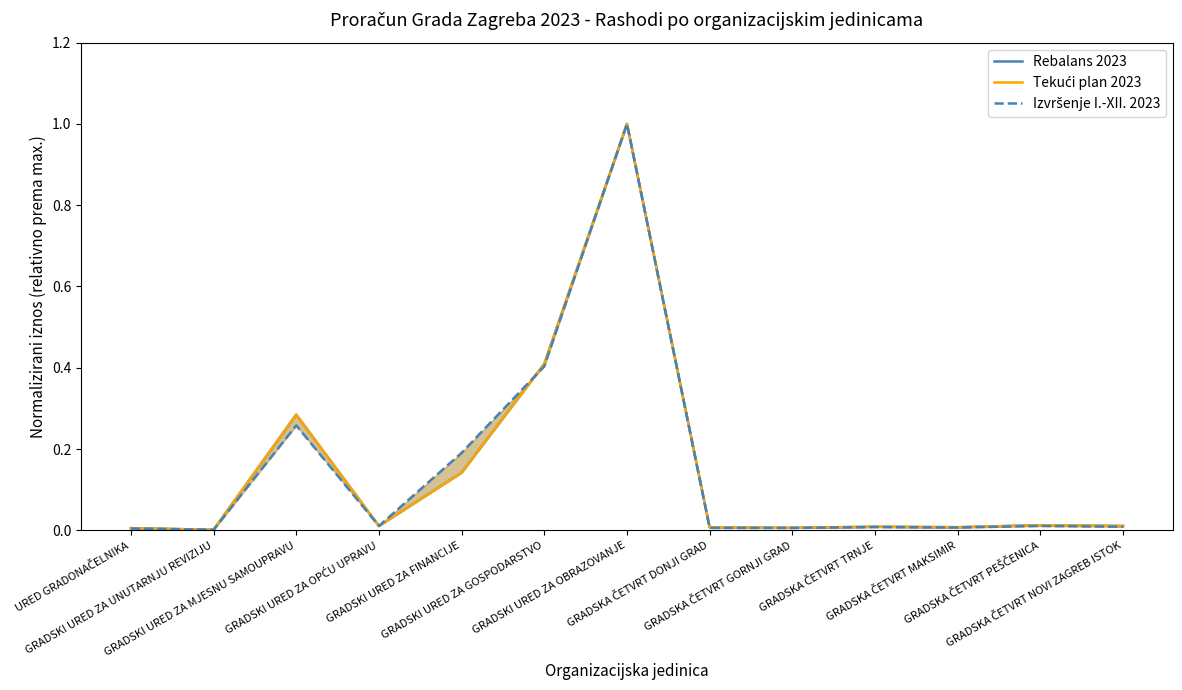

Reading right to left, list all the values displayed in this chart.

Rebalans 2023: 0.0	0.0	0.0	0.0	0.0	0.0	1.0	0.4	0.1	0.0	0.3	0.0	0.0
Tekući plan 2023: 0.0	0.0	0.0	0.0	0.0	0.0	1.0	0.4	0.1	0.0	0.3	0.0	0.0
Izvršenje I.-XII. 2023: 0.0	0.0	0.0	0.0	0.0	0.0	1.0	0.4	0.2	0.0	0.3	0.0	0.0